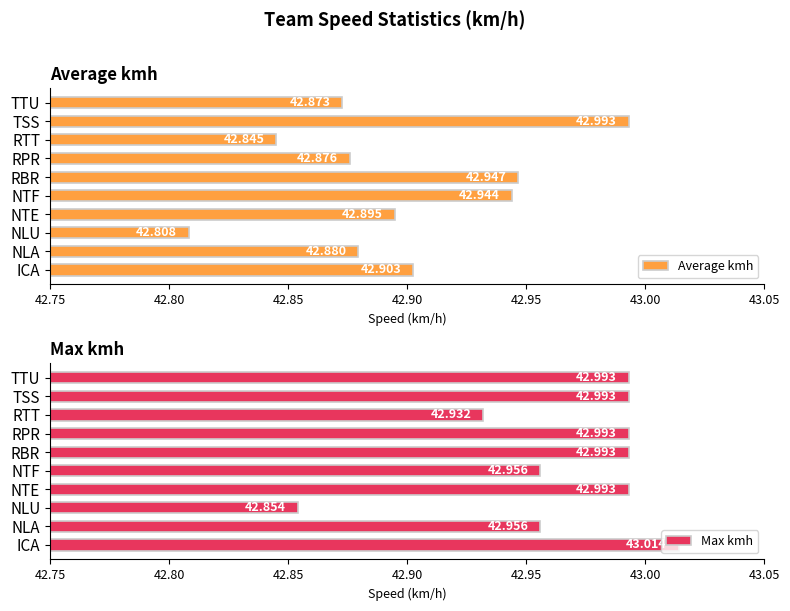

Rank the series by their average value, from lowest to highest.

Average kmh, Max kmh